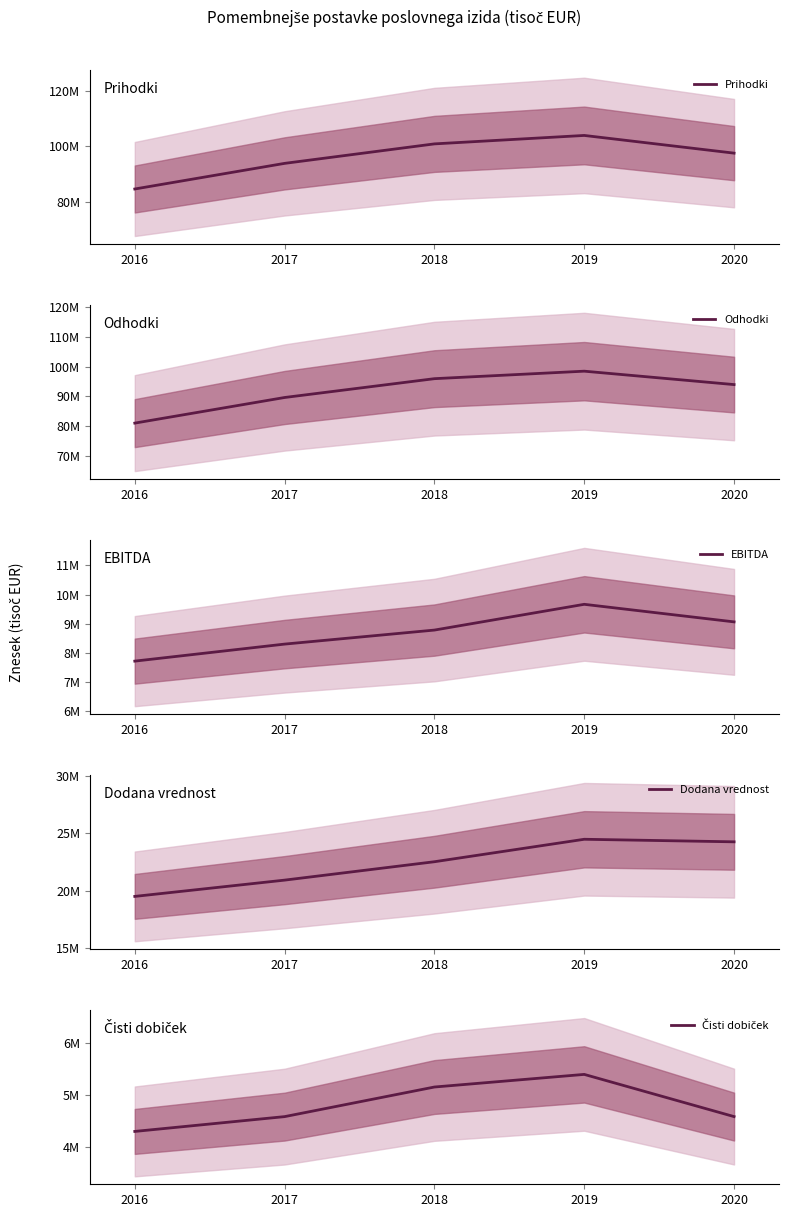

Does the chart display data point markers on the line(s)?

No